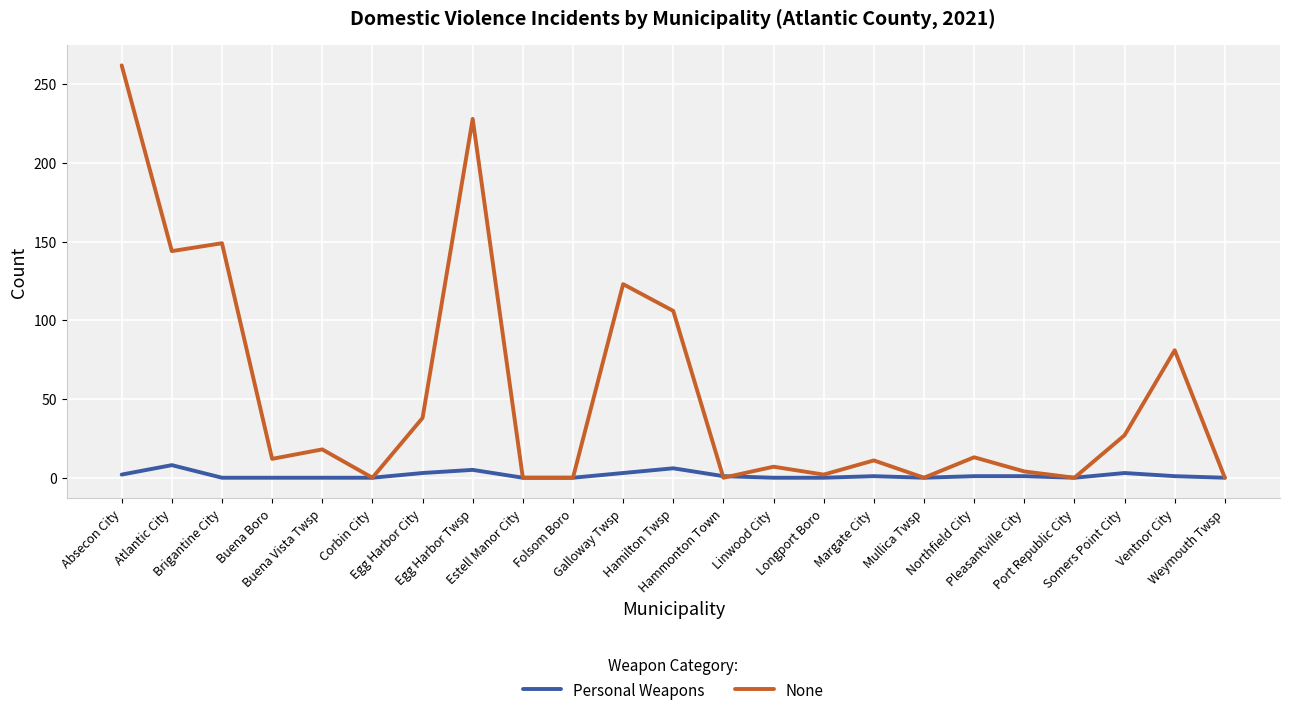

The None series shows 65 at Galloway Twsp. True or false?

False